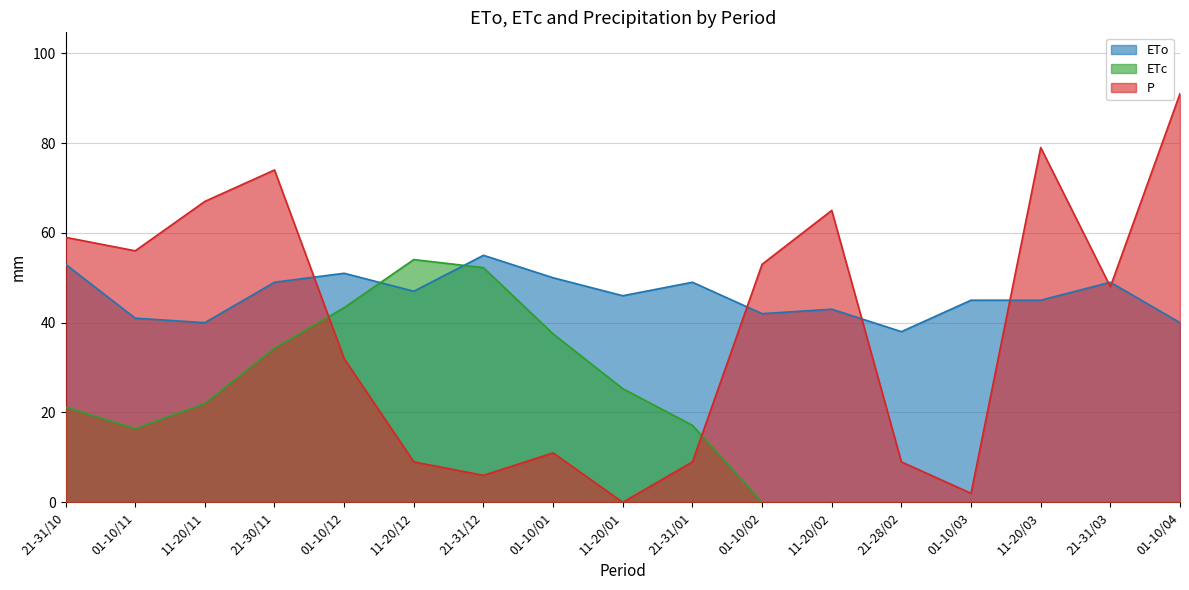

How many lines are shown in the chart?

3